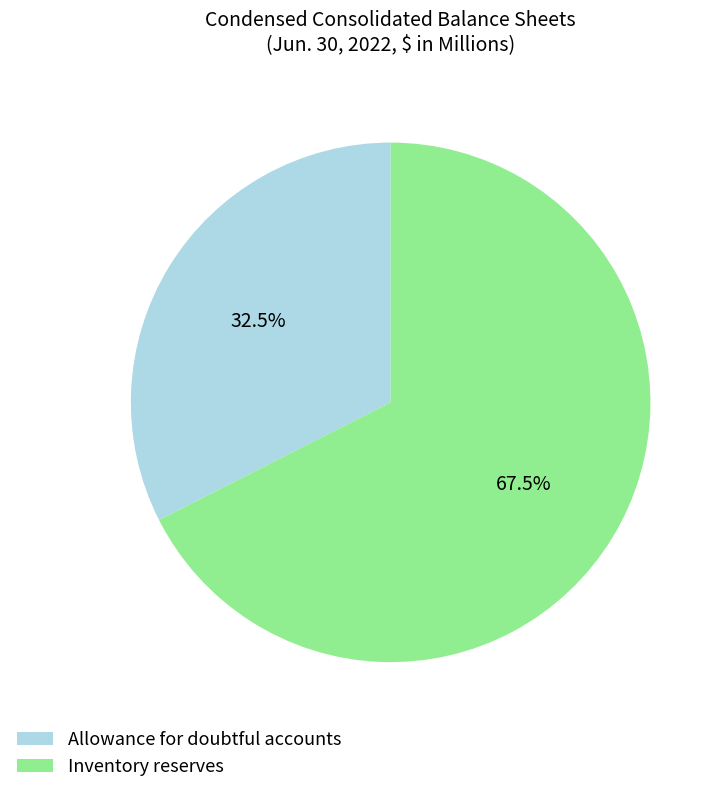

Which has a higher value, Allowance for doubtful accounts or Inventory reserves?

Inventory reserves